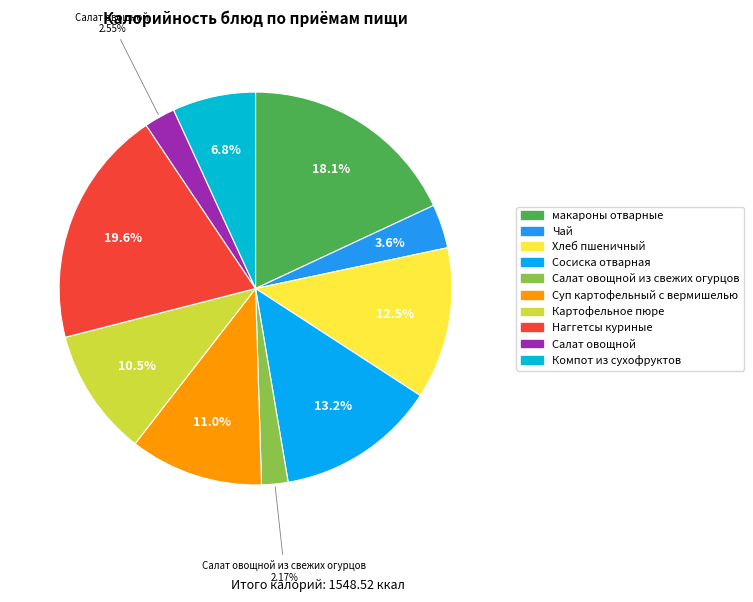

Is it true that Суп картофельный с вермишелью is 11% of the pie?

True